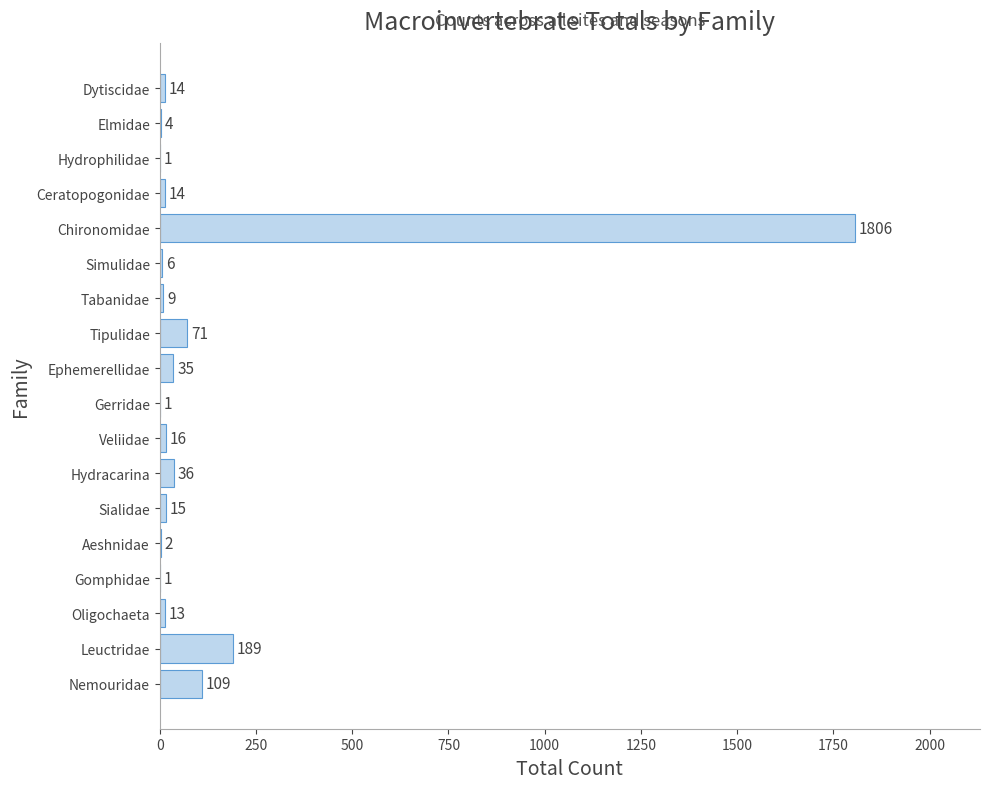

What is the sum of all values?

2342